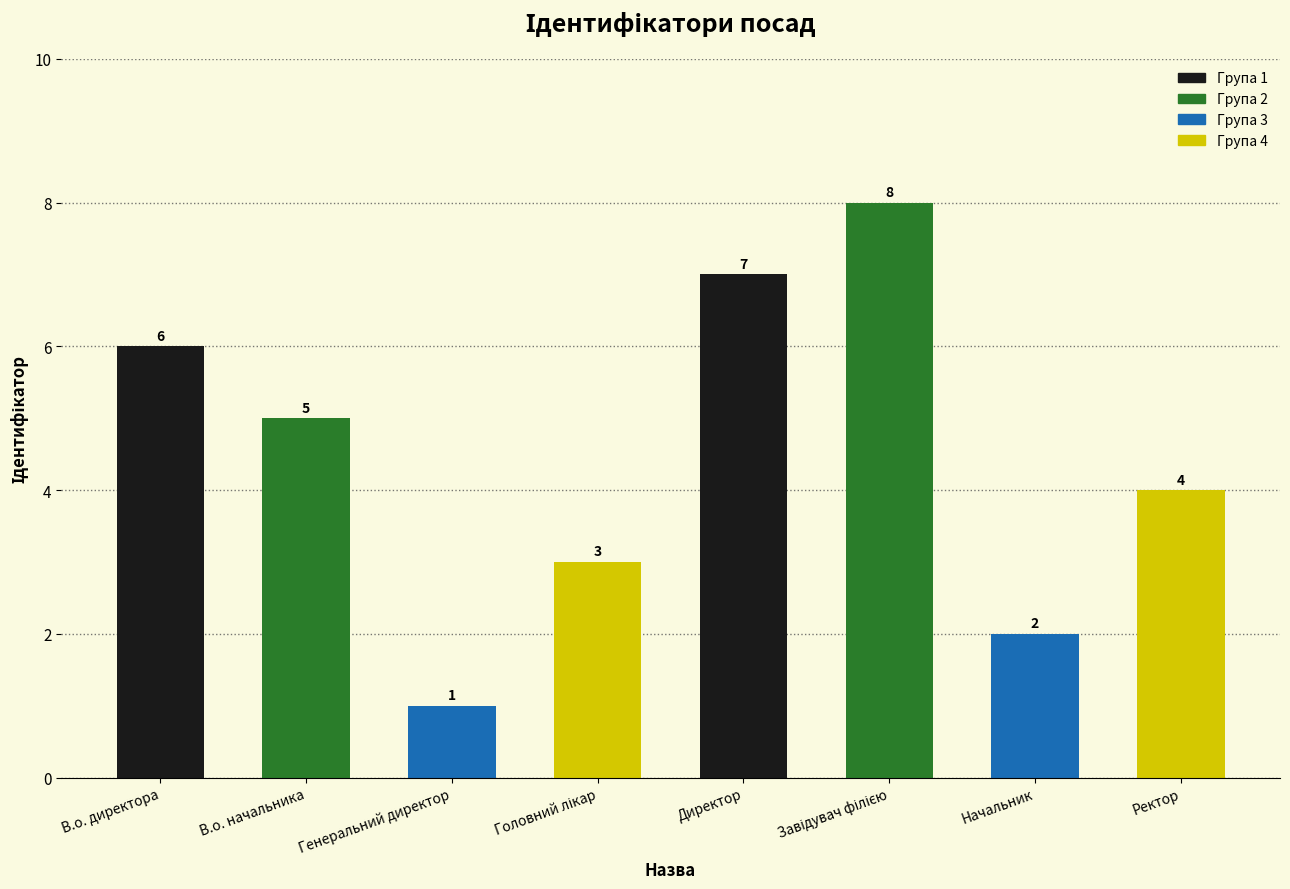

What is the maximum value shown in the chart?

8